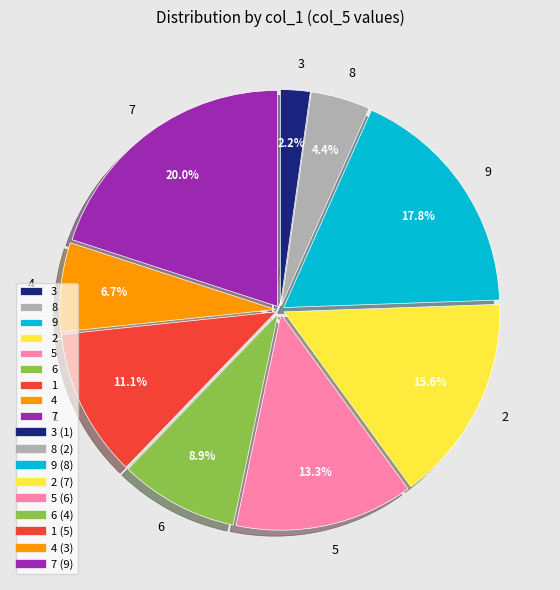

Which has a higher value, 3 or 7?

7